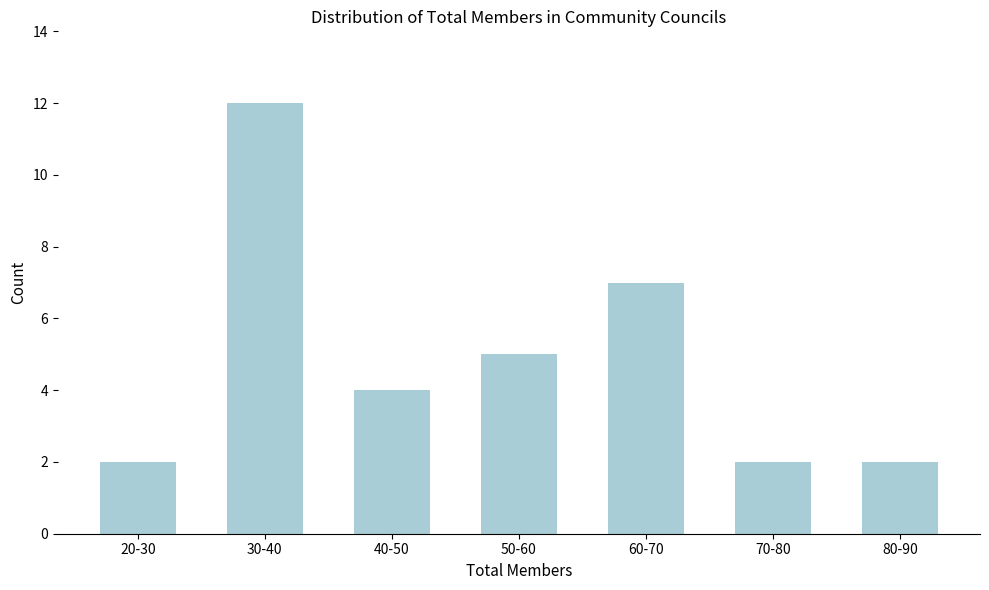

Reading left to right, list all the values displayed in this chart.

2	12	4	5	7	2	2